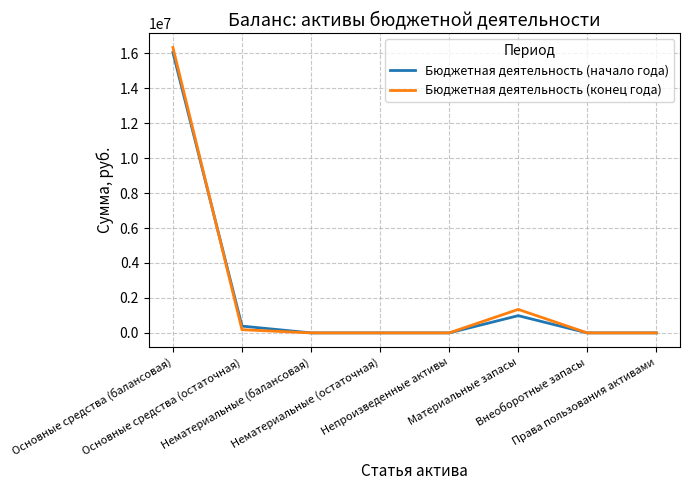

What is the highest value of the Бюджетная деятельность (начало года) series?

16045212.0